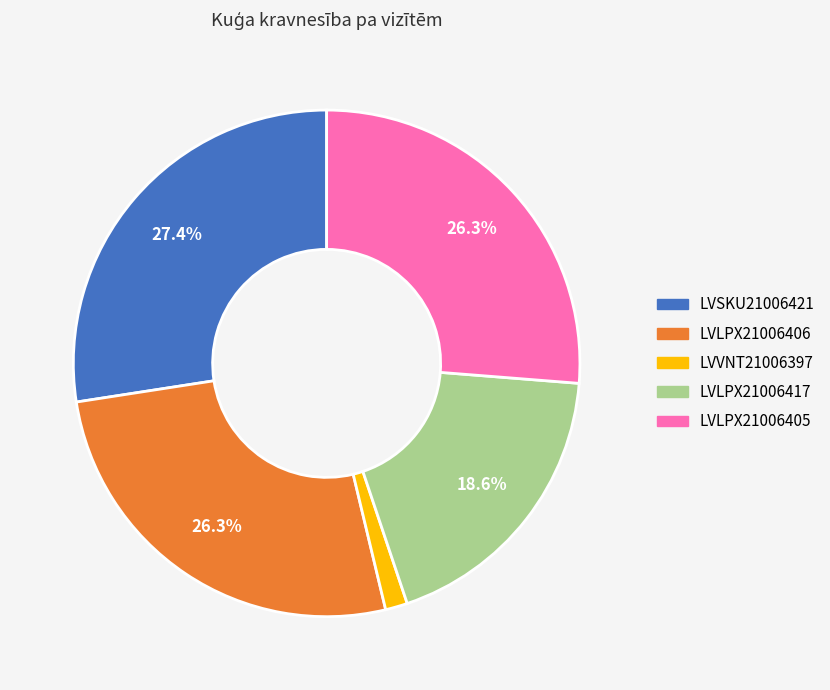

Does LVVNT21006397 account for over 50% of the chart?

No